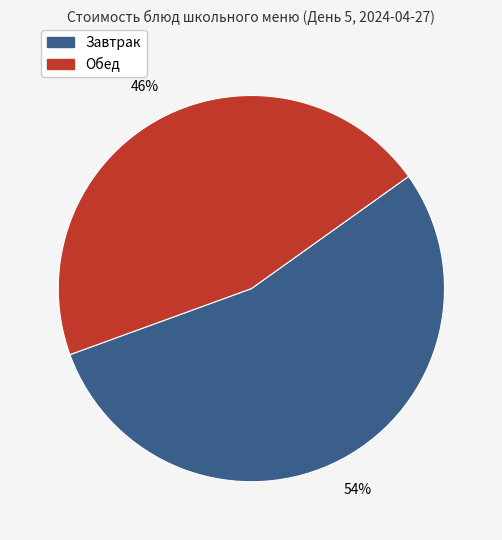

To the nearest percent, what is the average slice percentage?

50%